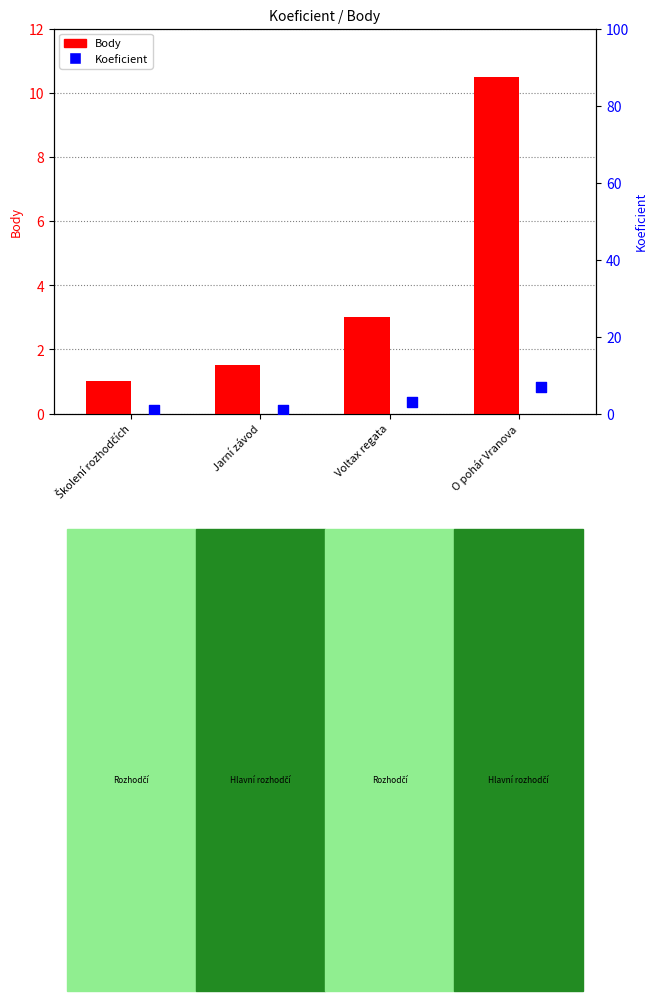

What are all the series names shown in the legend?

Body, Koeficient